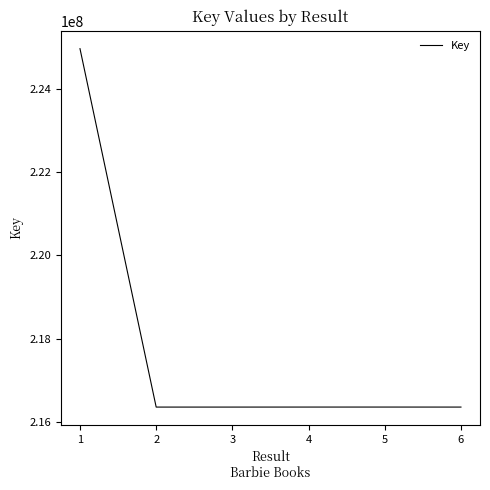

What is the difference between the second highest and minimum values?

611